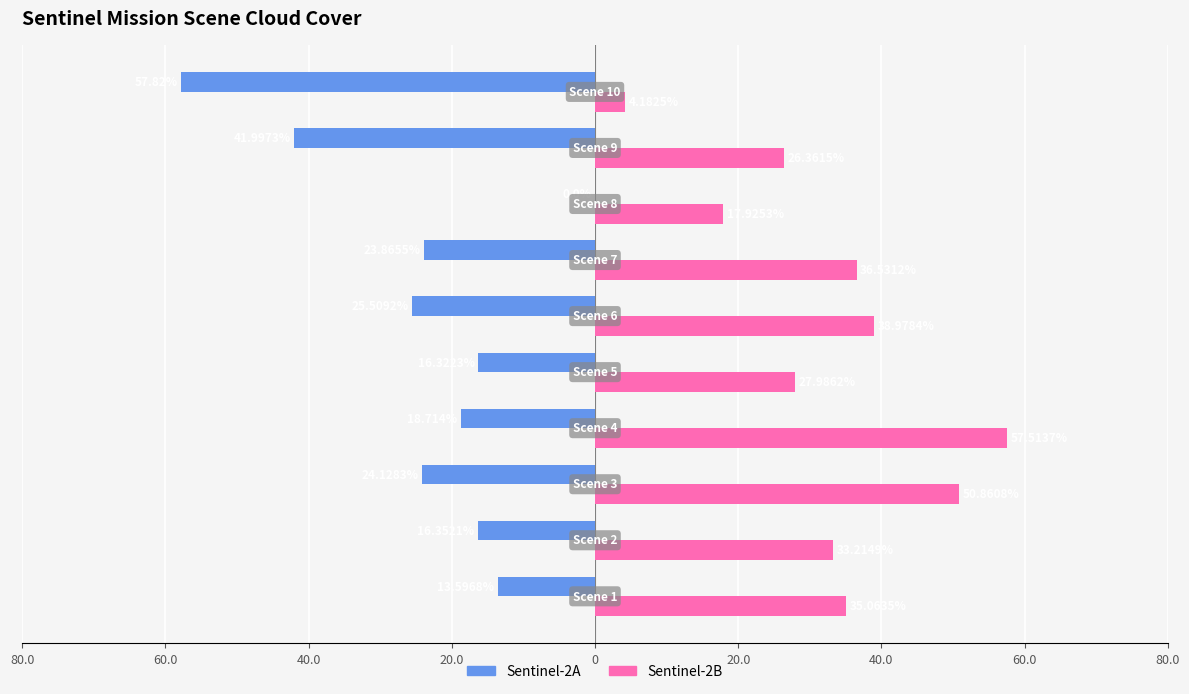

What are all the series names shown in the legend?

Sentinel-2A, Sentinel-2B